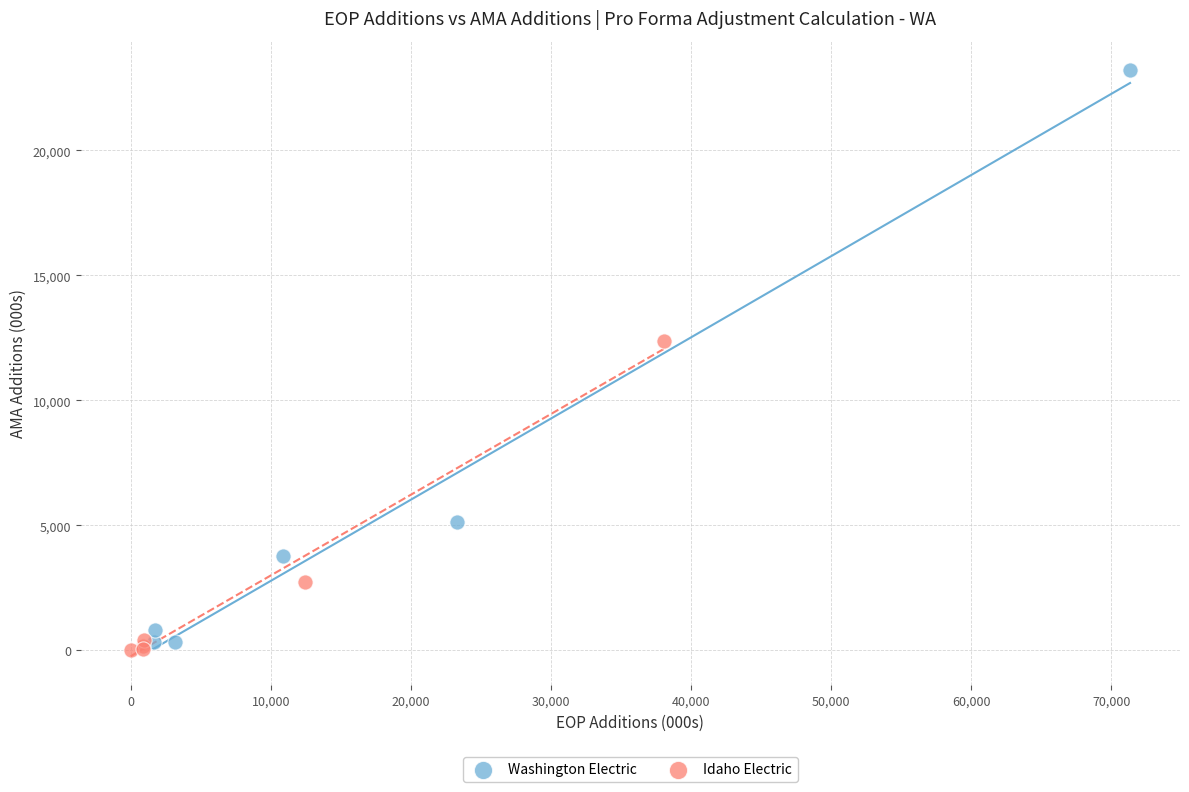

Which series contains the highest Y value?

Washington Electric